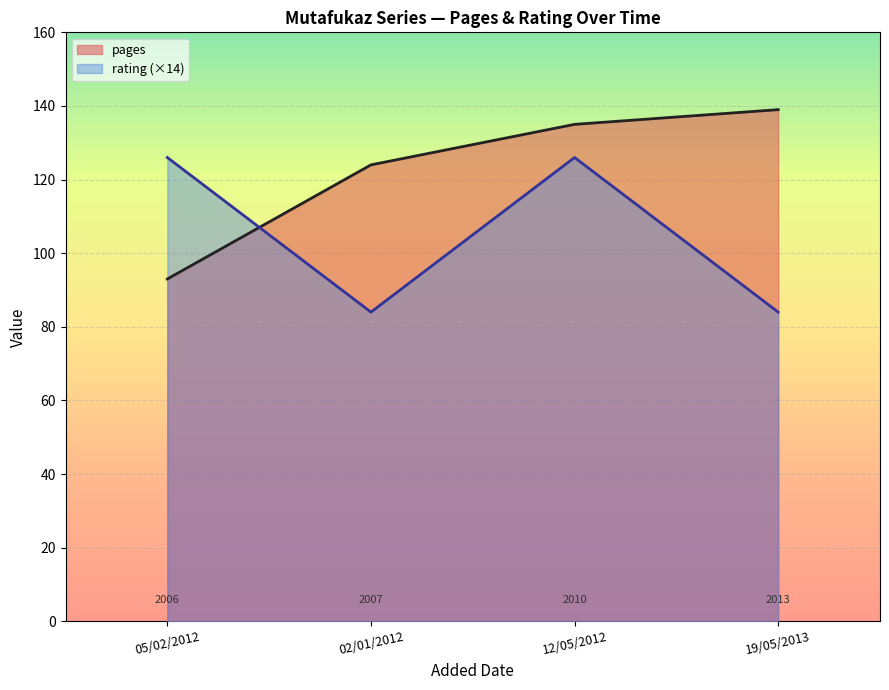

True or false: pages and rating intersect in this chart.

True